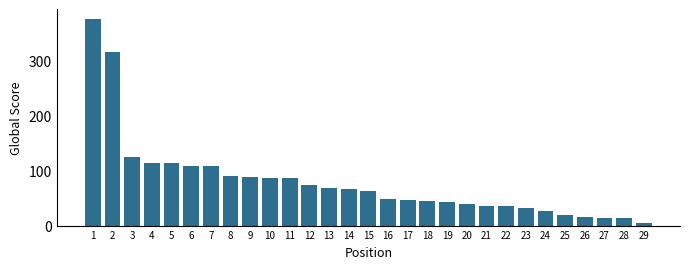

Which category has the lowest value across all series?

29